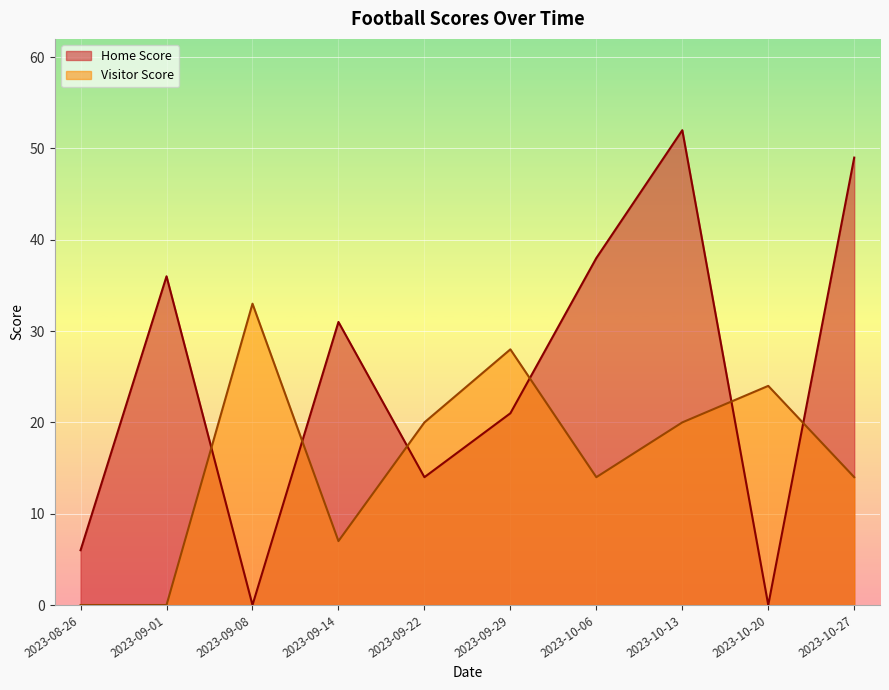

How many lines are shown in the chart?

2